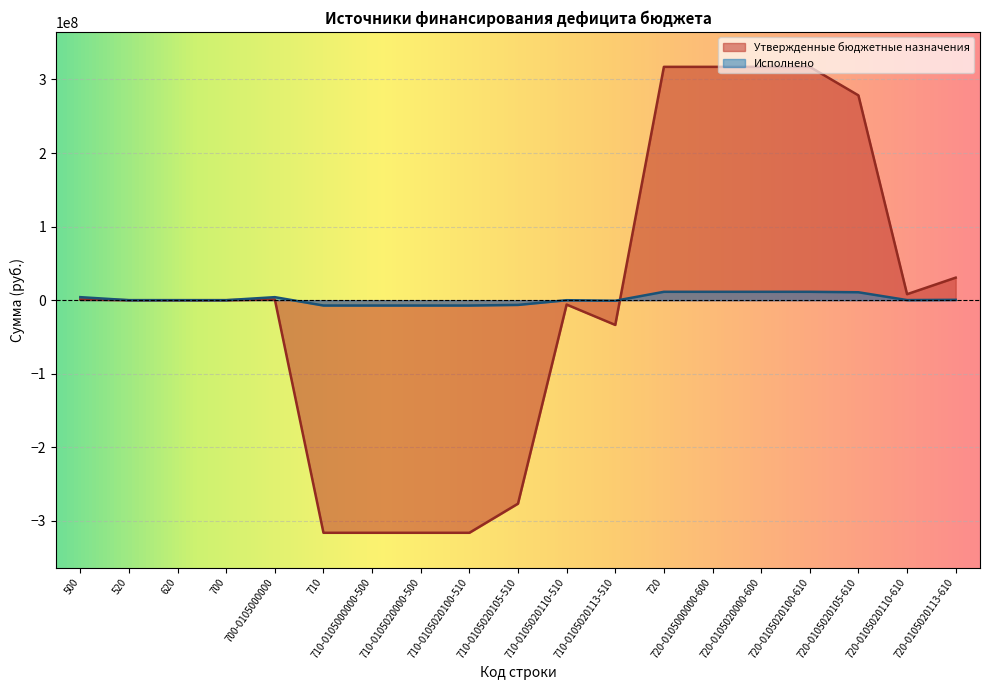

What is the label of the 4th point from the right?

720-0105020100-610